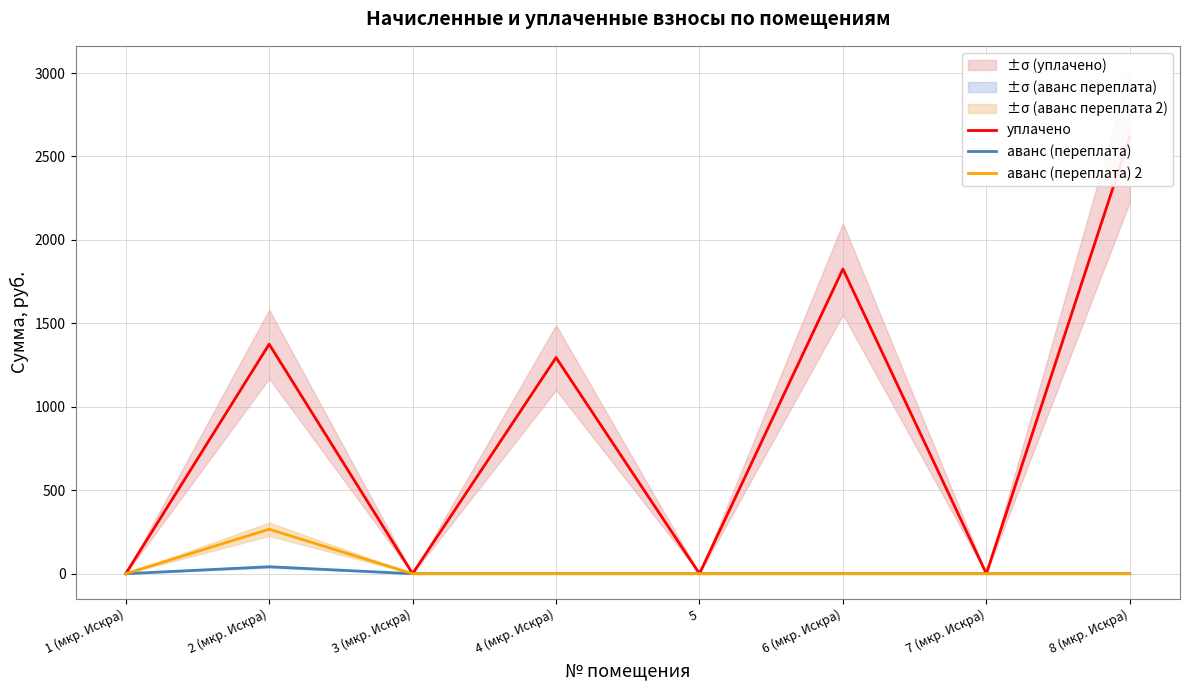

Rank the categories by аванс (переплата) value from highest to lowest.

2 (мкр. Искра), 1 (мкр. Искра), 3 (мкр. Искра), 4 (мкр. Искра), 5, 6 (мкр. Искра), 7 (мкр. Искра), 8 (мкр. Искра)